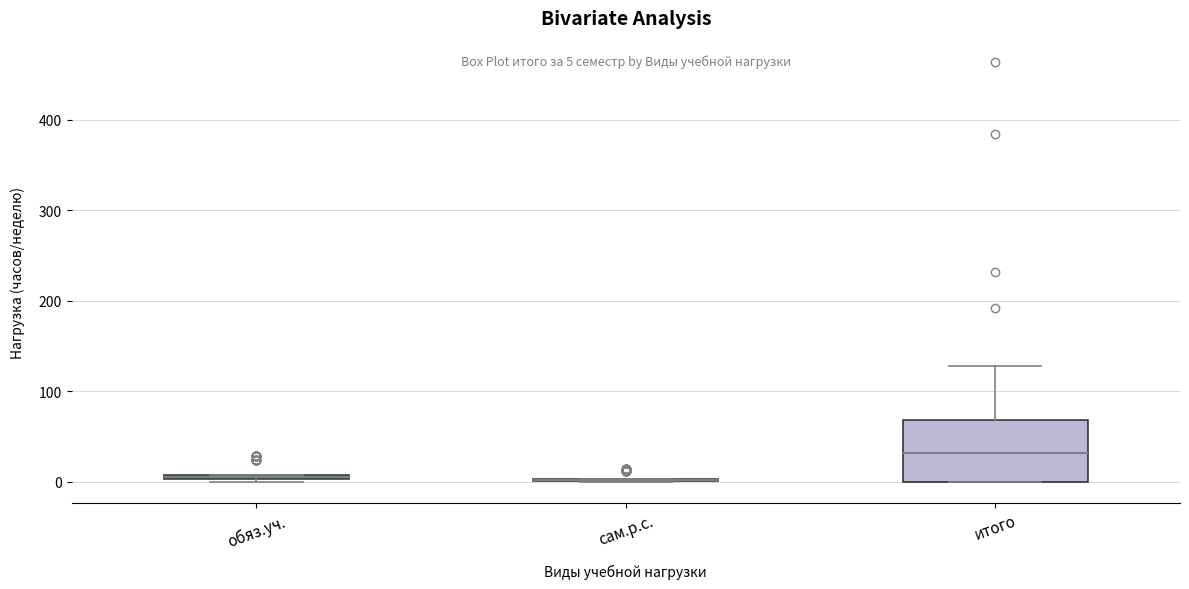

Comparing the boxes themselves (not the whiskers), which one is the tallest?

итого